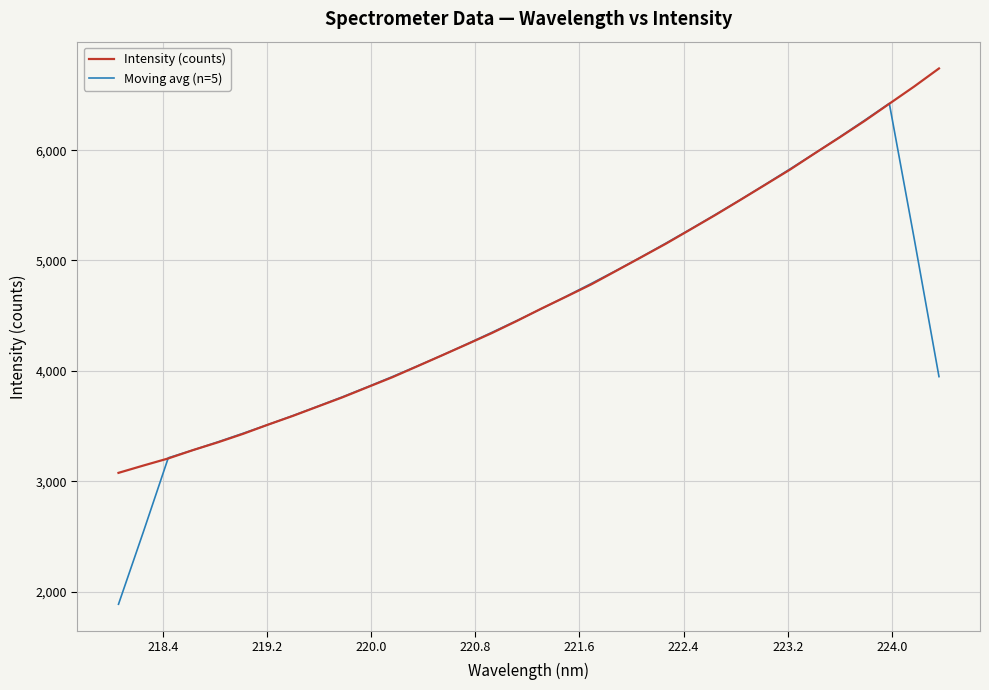

What is the smallest value displayed?

1884.6